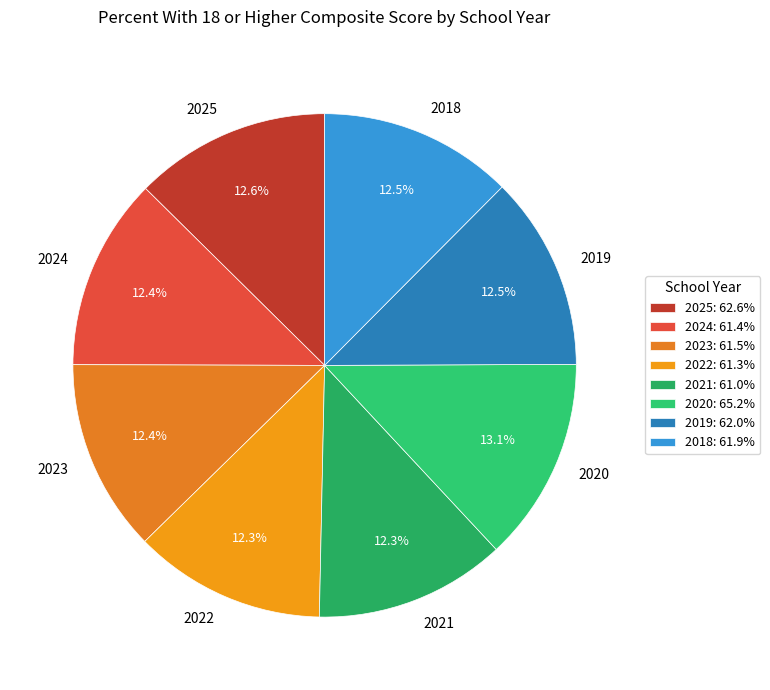

Combined, do 2018 and 2020 account for over 50%?

No